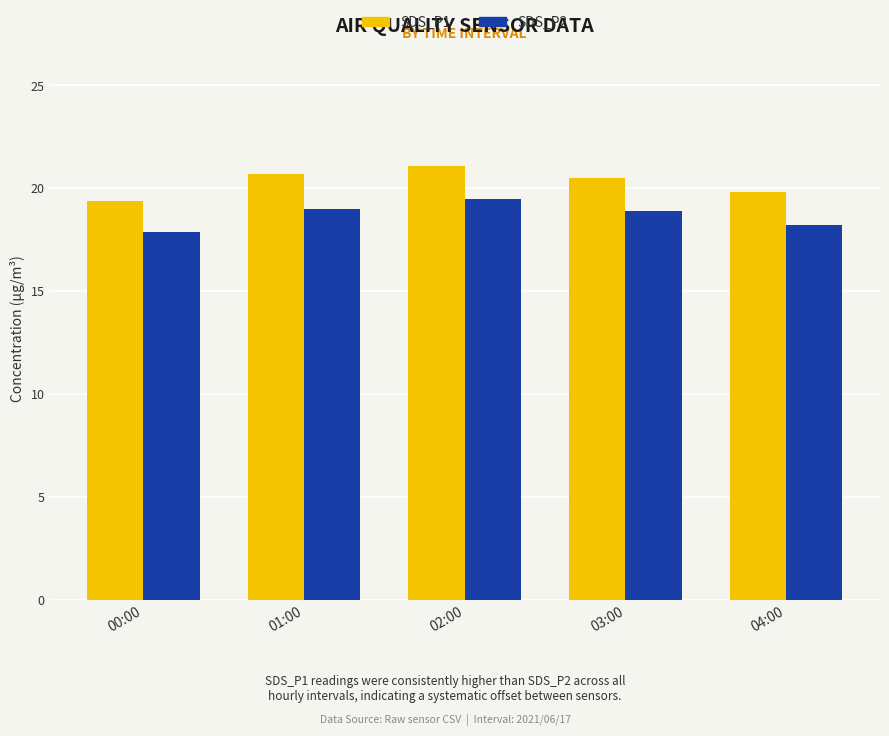

List the series in order of their overall mean, highest first.

SDS_P1, SDS_P2